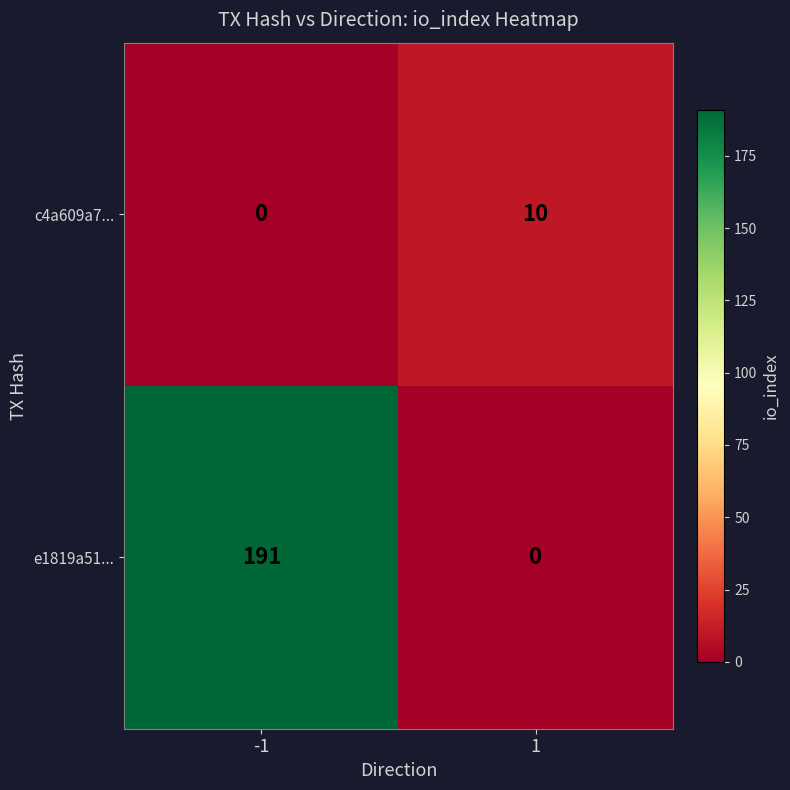

At -1, list the series in order from smallest to largest.

c4a609a7..., e1819a51...